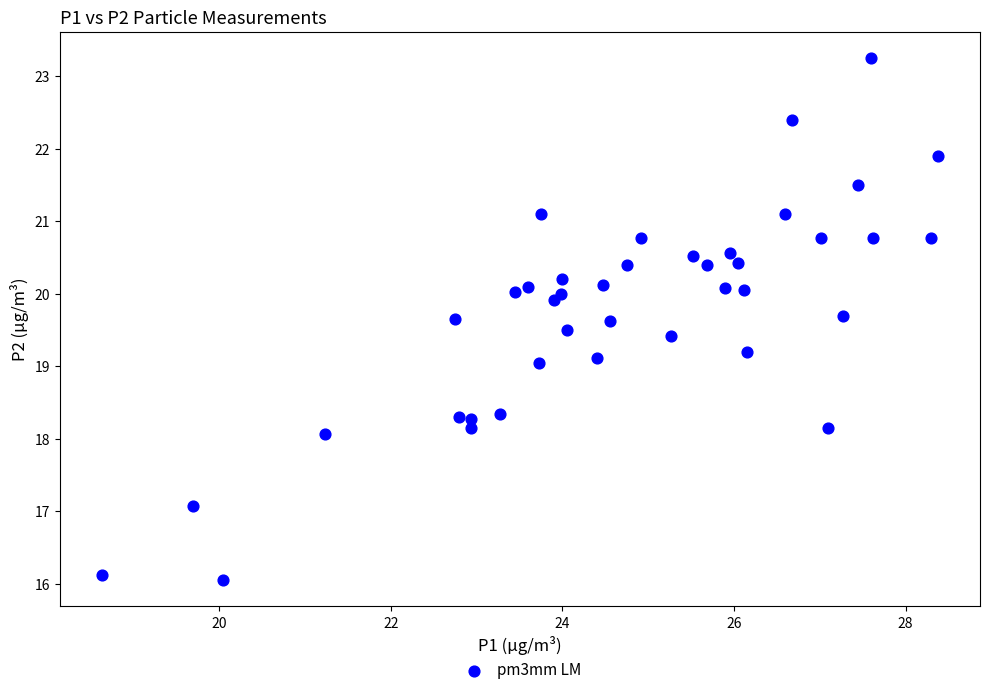

What is the range of Y values (max minus min)?

7.2